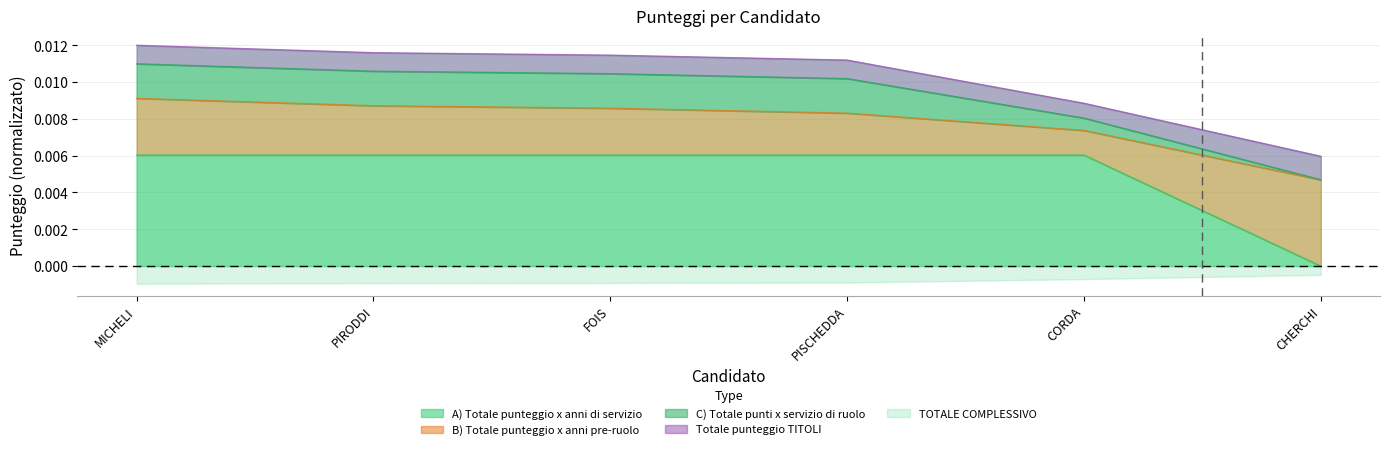

At which label is A) Totale punteggio x anni di servizio closest to 0?

CHERCHI